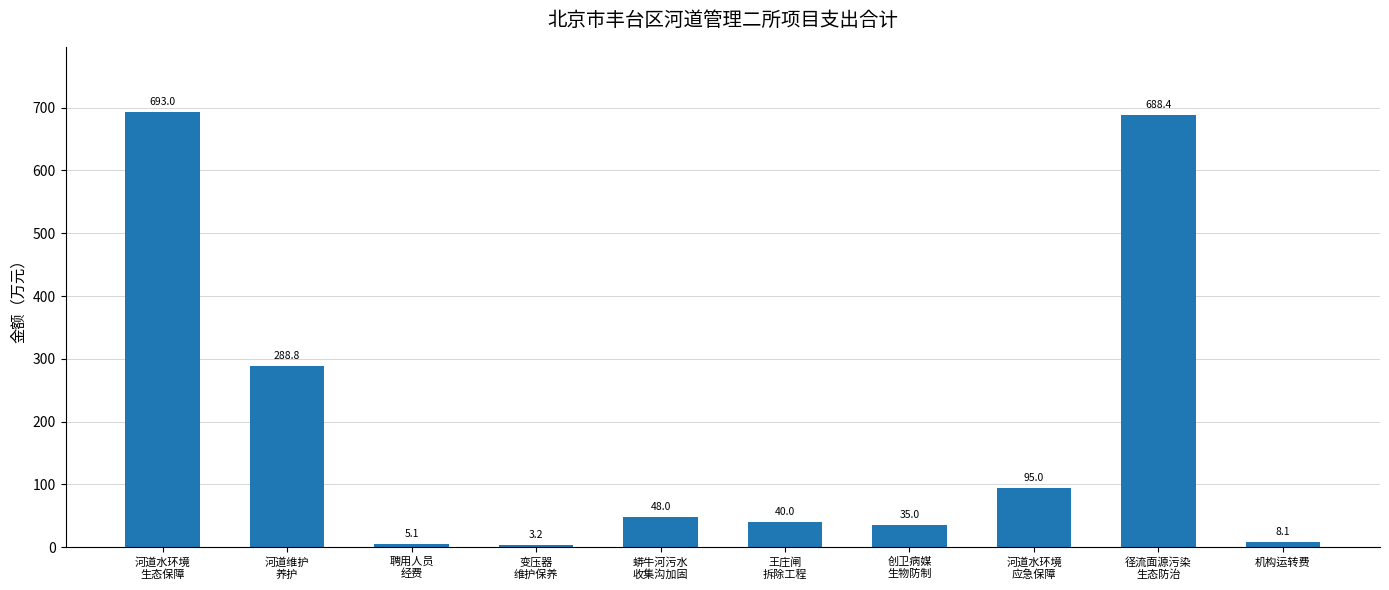

What is the value of the 1st bar from the left?

693.0